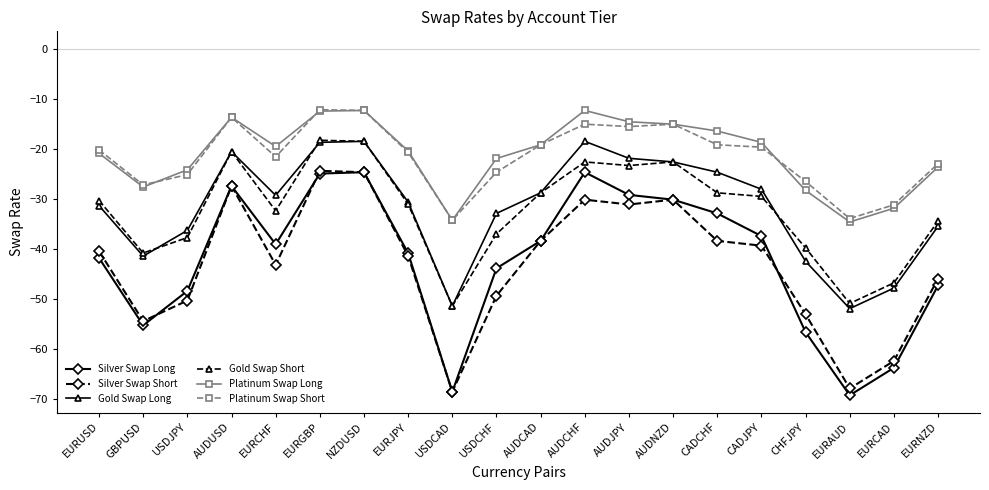

What is the maximum value for Silver Swap Short?

-24.4